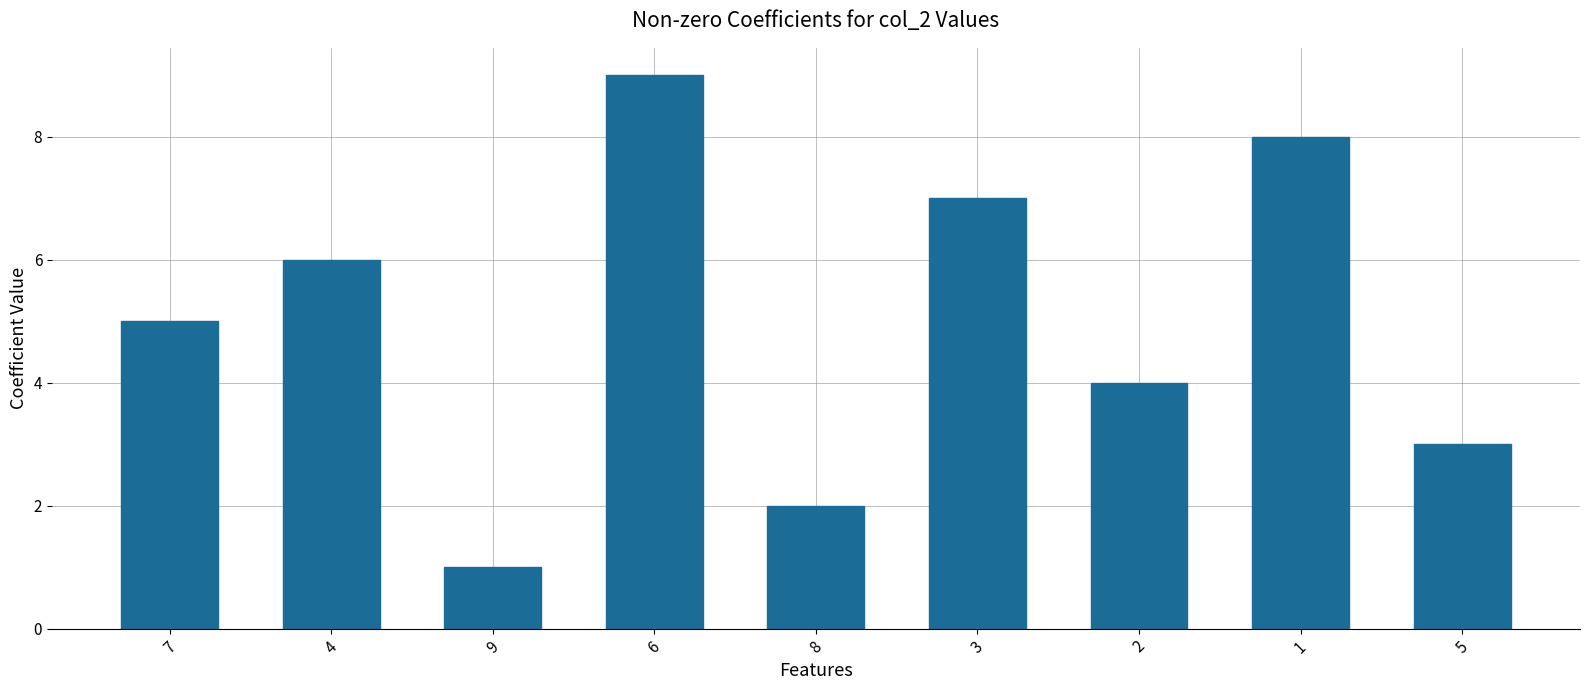

Does the chart contain any negative values?

No